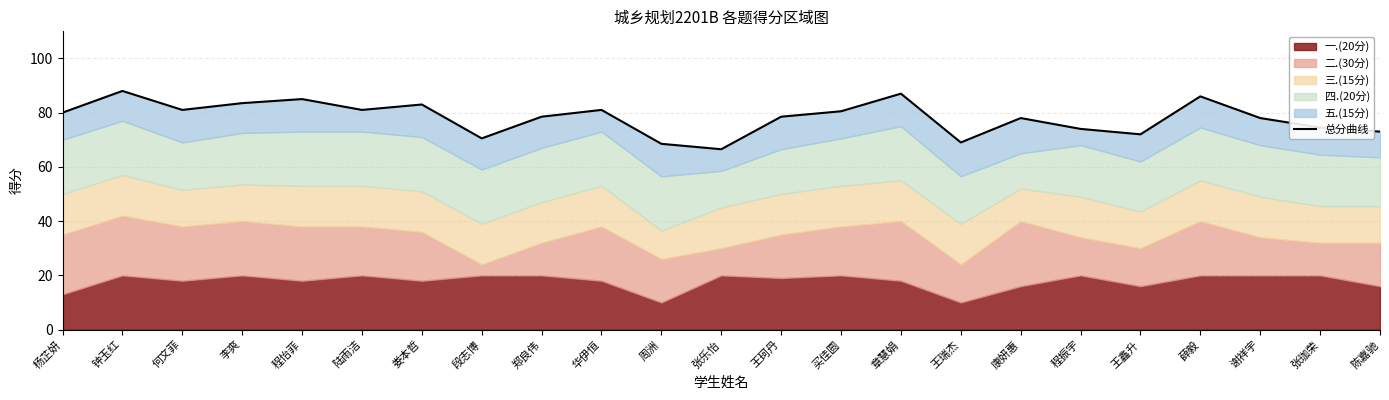

Reading left to right, transcribe all the data shown in this chart.

80.0	88.0	81.0	83.5	85.0	81.0	83.0	70.5	78.5	81.0	68.5	66.5	78.5	80.5	87.0	69.0	78.0	74.0	72.0	86.0	78.0	74.5	73.0